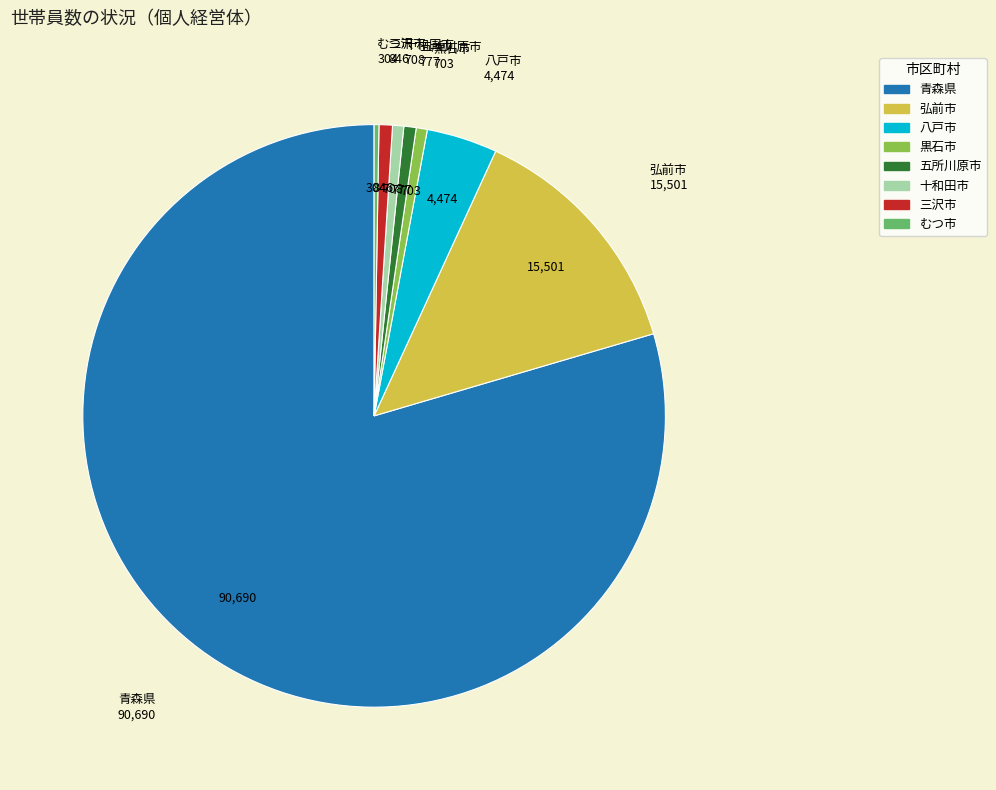

The 黒石市 slice represents 1% of the pie. True or false?

True